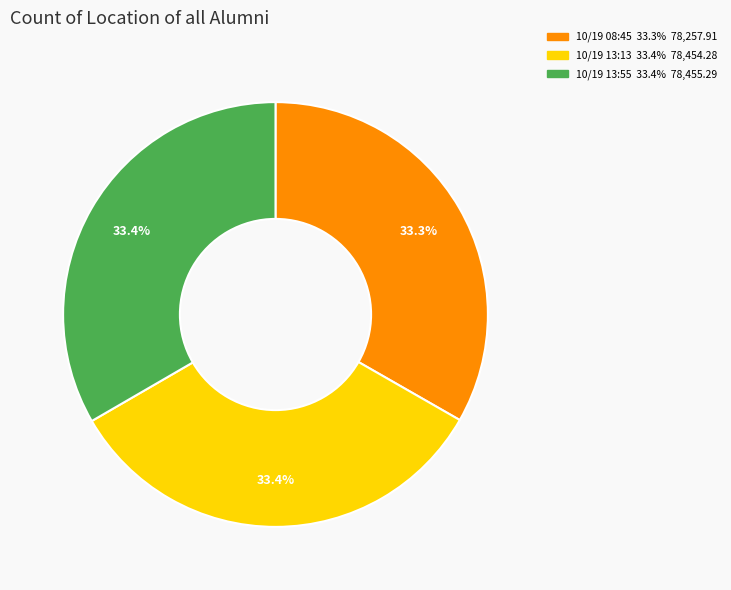

Is there a majority slice in this chart?

No